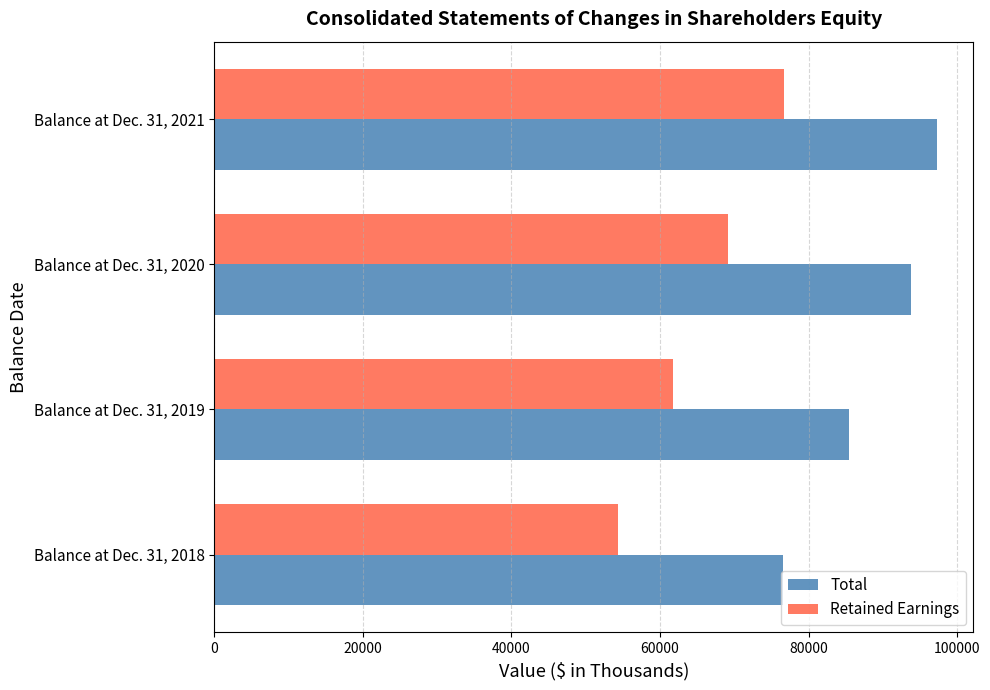

Which series changed the most between Balance at Dec. 31, 2018 and Balance at Dec. 31, 2021?

Retained Earnings